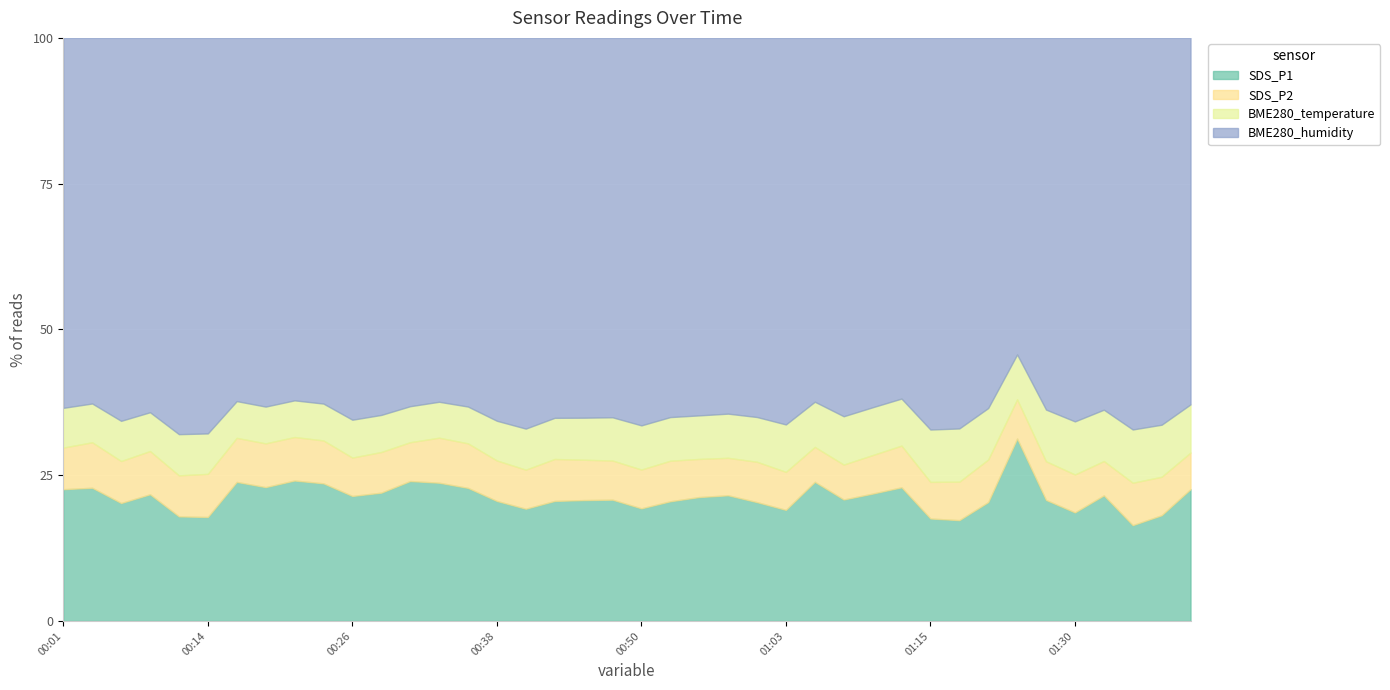

Which category has the highest value across all series?

00:31